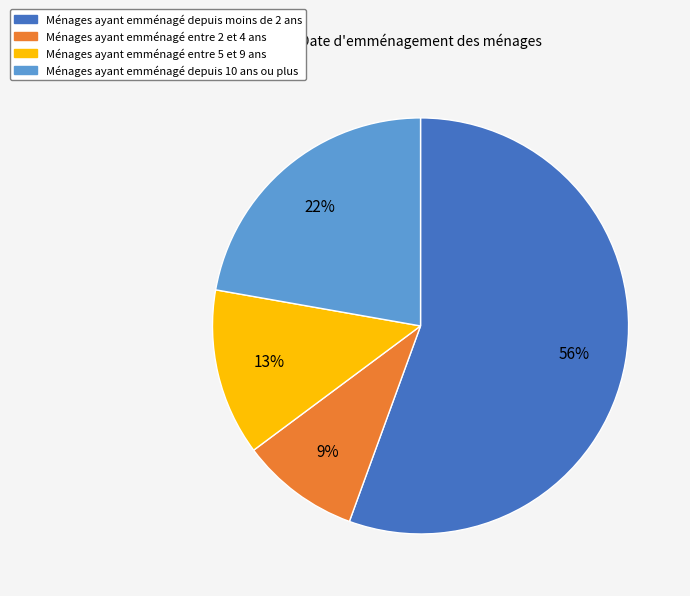

To the nearest percent, what is the average slice percentage?

25%